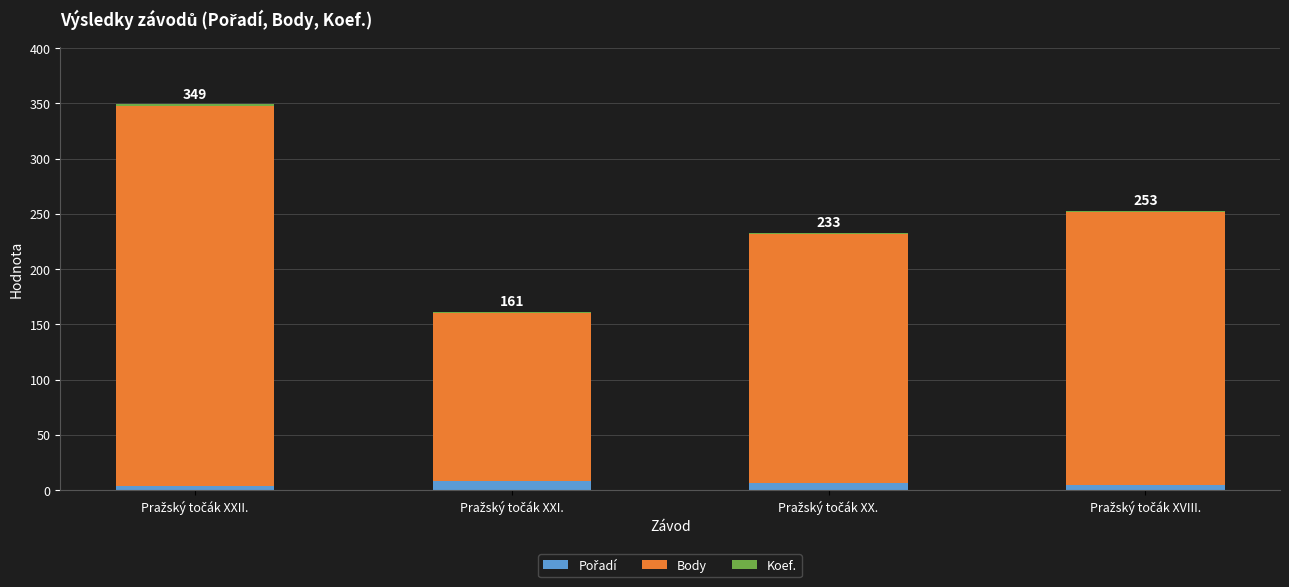

True or false: Koef. has a value of 1 at Pražský točák XVIII..

False